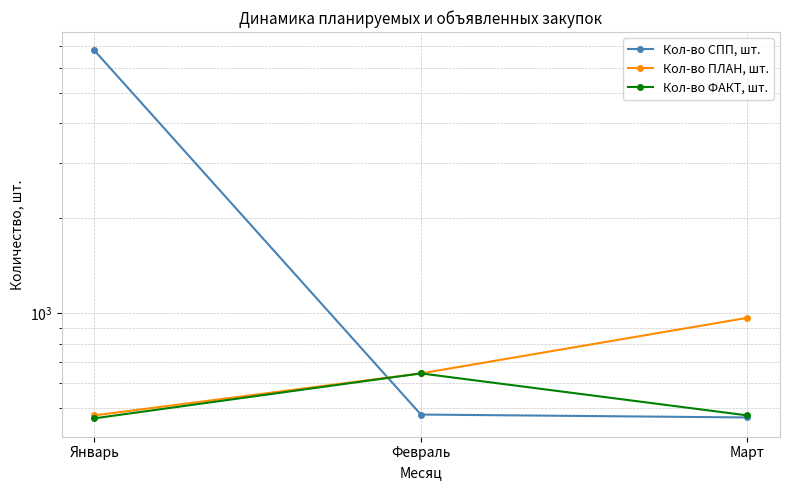

What is the approximate value of Кол-во СПП, шт. at Март?

467